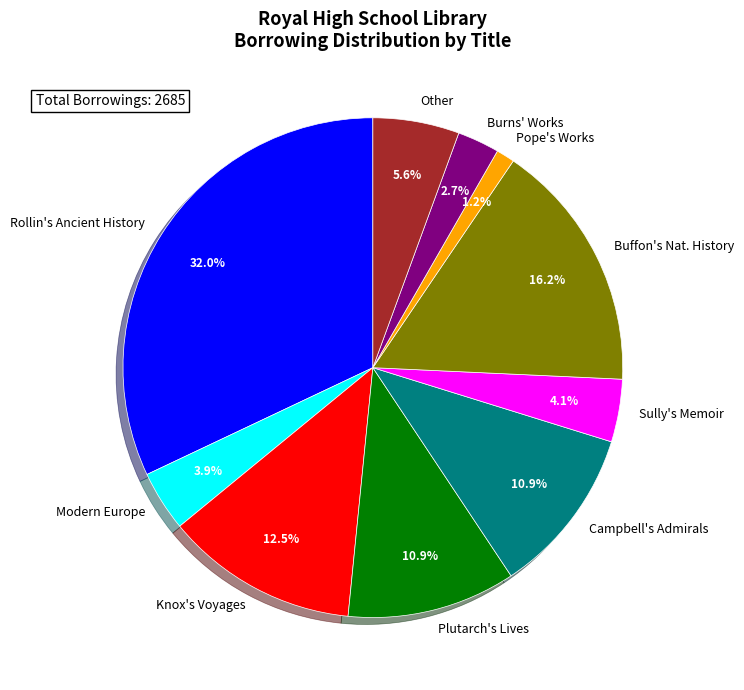

What percentage is the Modern Europe slice, to the nearest percent?

4%